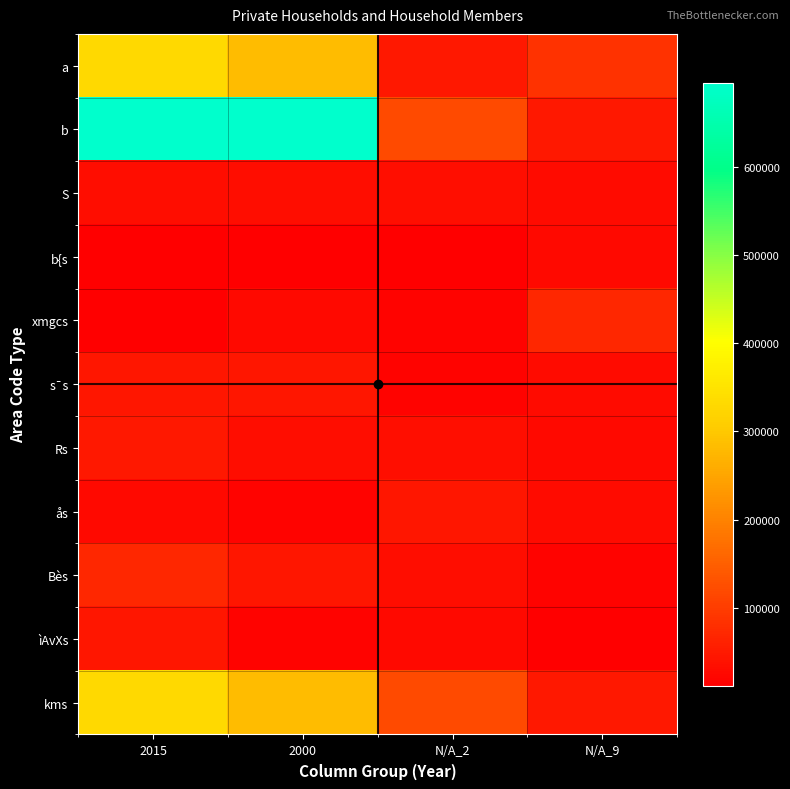

Reading right to left, transcribe all the data shown in this chart.

a: N/A_9=84873	N/A_2=46726	2000=283649	2015=330375
b: N/A_9=47931	N/A_2=119788	2000=695348	2015=695348
S: N/A_9=29875	N/A_2=33983	2000=31403	2015=31403
b{s: N/A_9=25028	N/A_2=12926	2000=13450	2015=13450
xmgcs: N/A_9=69592	N/A_2=18376	2000=25084	2015=11651
s¯s: N/A_9=29875	N/A_2=18376	2000=44046	2015=44046
Rs: N/A_9=25028	N/A_2=33983	2000=31403	2015=47931
ås: N/A_9=29875	N/A_2=44046	2000=18376	2015=25084
Bès: N/A_9=18376	N/A_2=31403	2000=44046	2015=69592
ìAvXs: N/A_9=13450	N/A_2=25084	2000=18376	2015=44046
kms: N/A_9=47931	N/A_2=119788	2000=283649	2015=330375